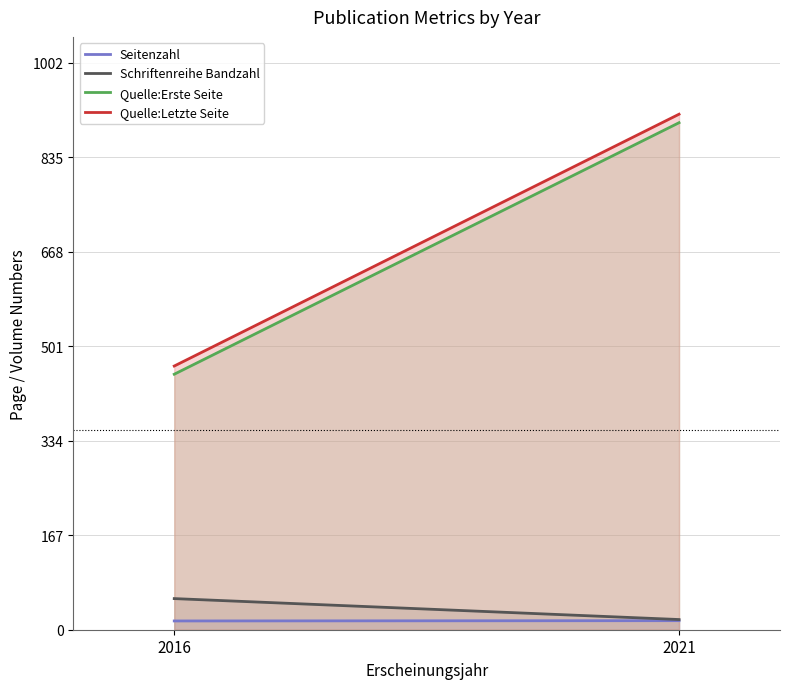

What is the average value of the Quelle:Letzte Seite series?

688.5